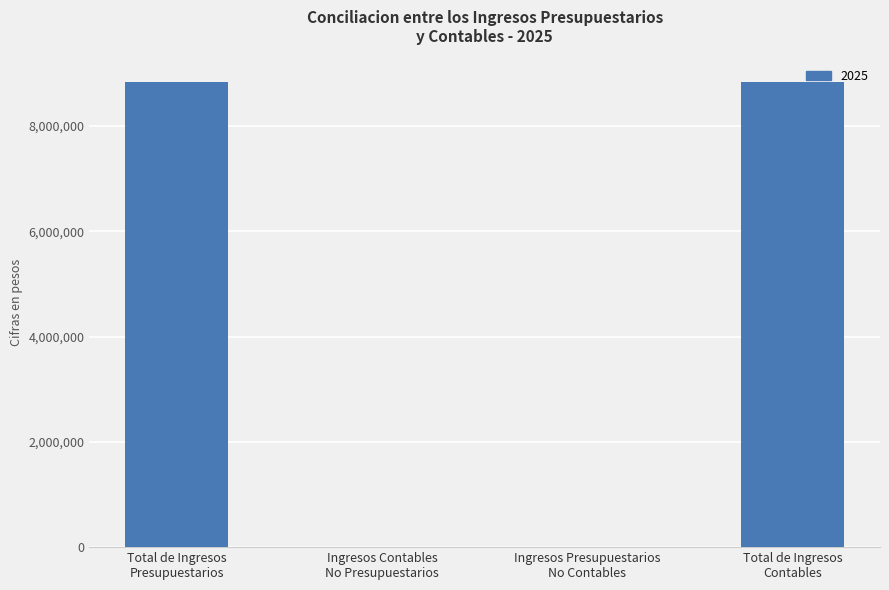

What is the maximum value shown in the chart?

8845227.1